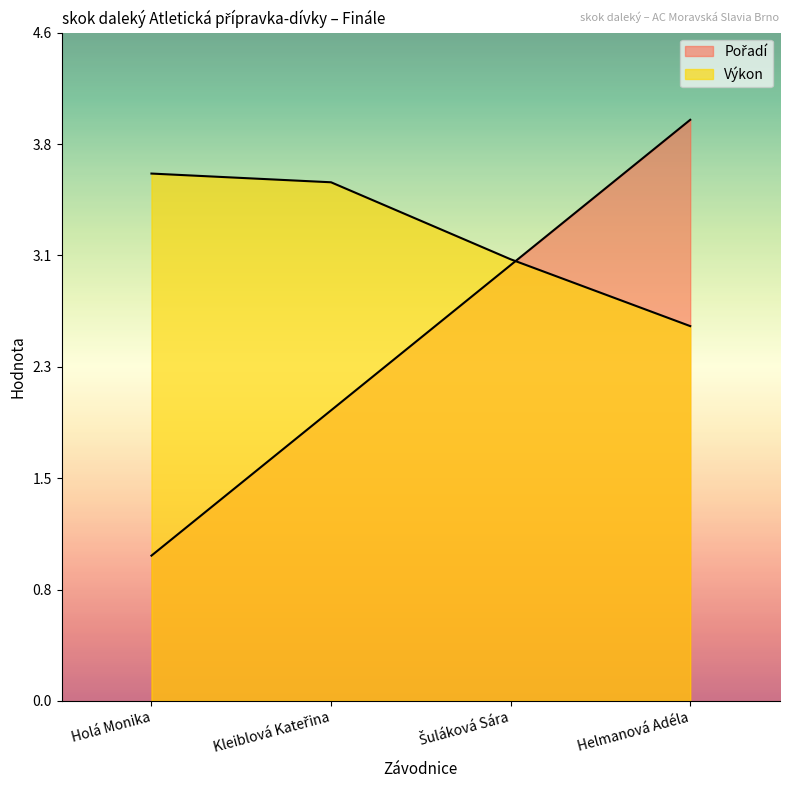

True or false: Pořadí has more than 0 interior local peaks.

False